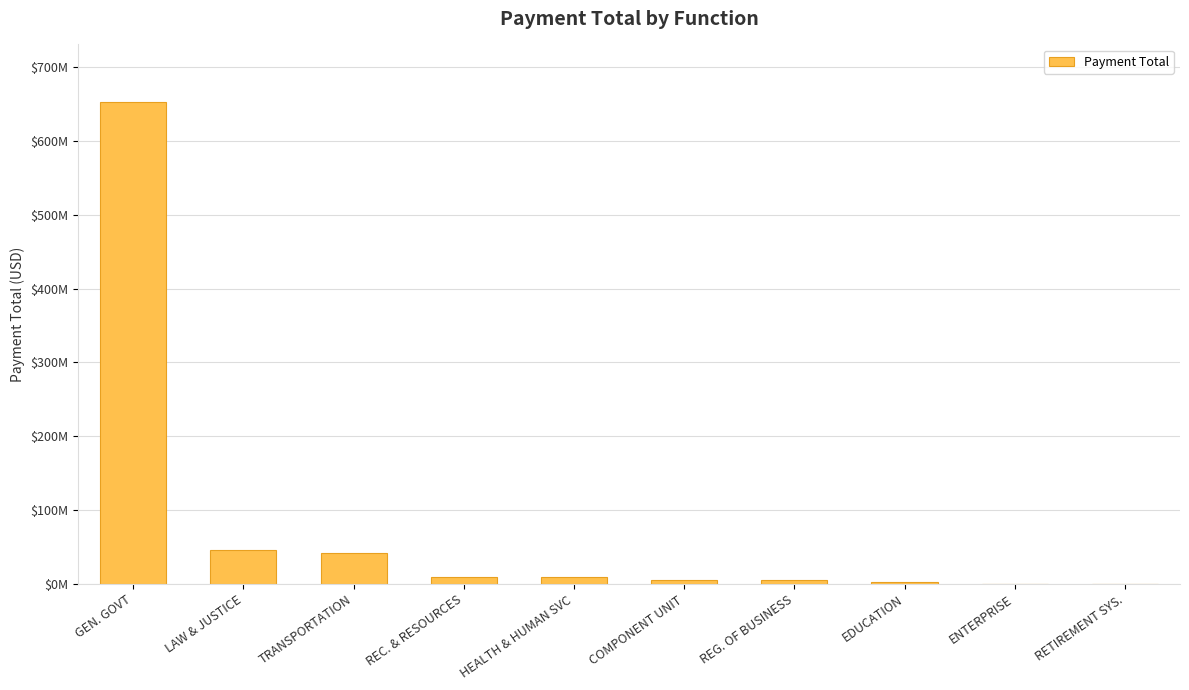

Are the bars horizontal?

No